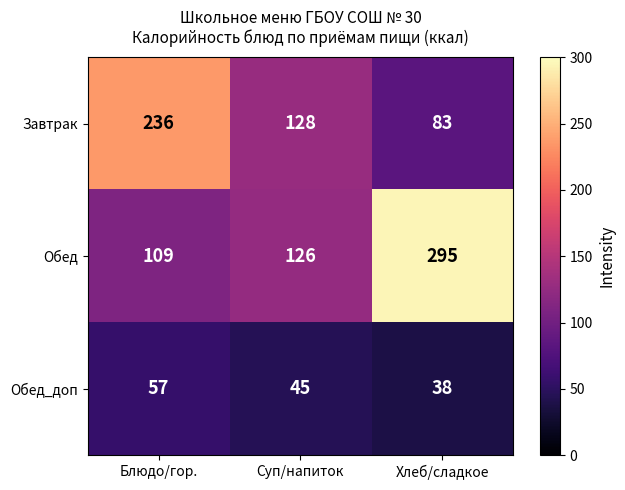

Which series has the largest range (max minus min)?

Обед